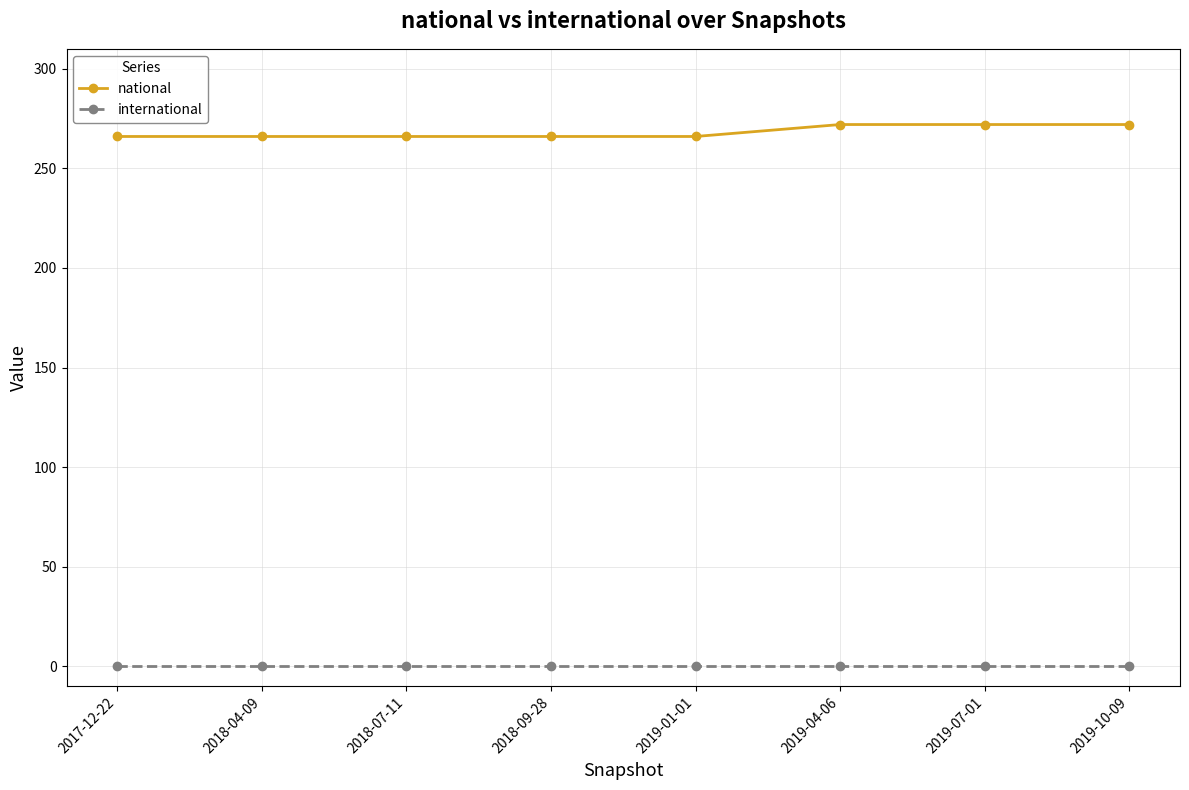

What is the greatest value displayed?

272